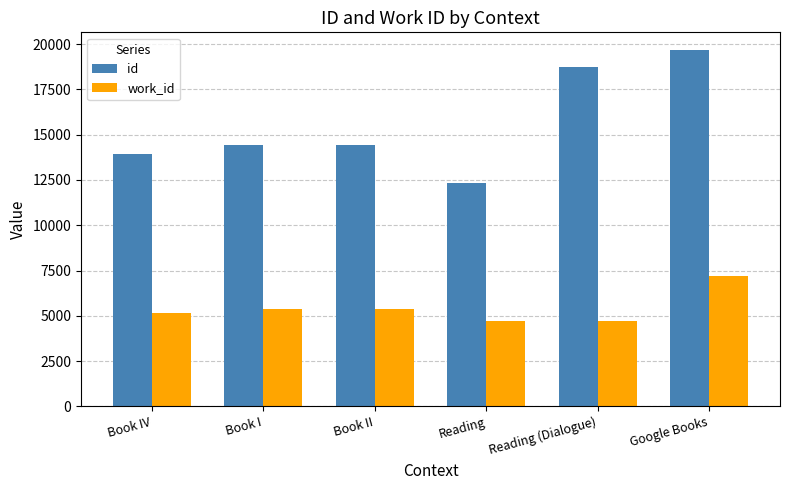

What is the difference between the id values at Google Books and Book II?

5227